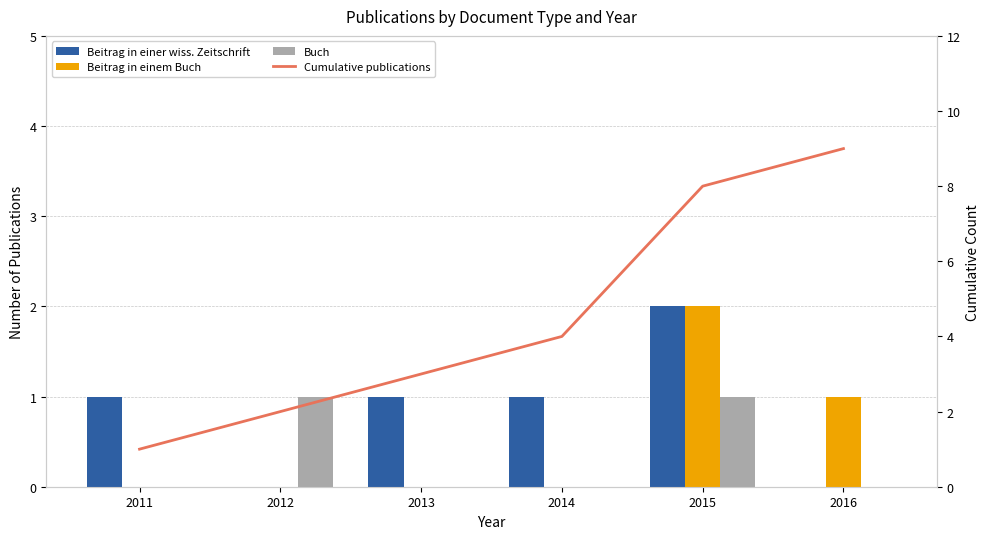

What are all the series names shown in the legend?

Beitrag in einer wiss. Zeitschrift, Beitrag in einem Buch, Buch, Cumulative publications